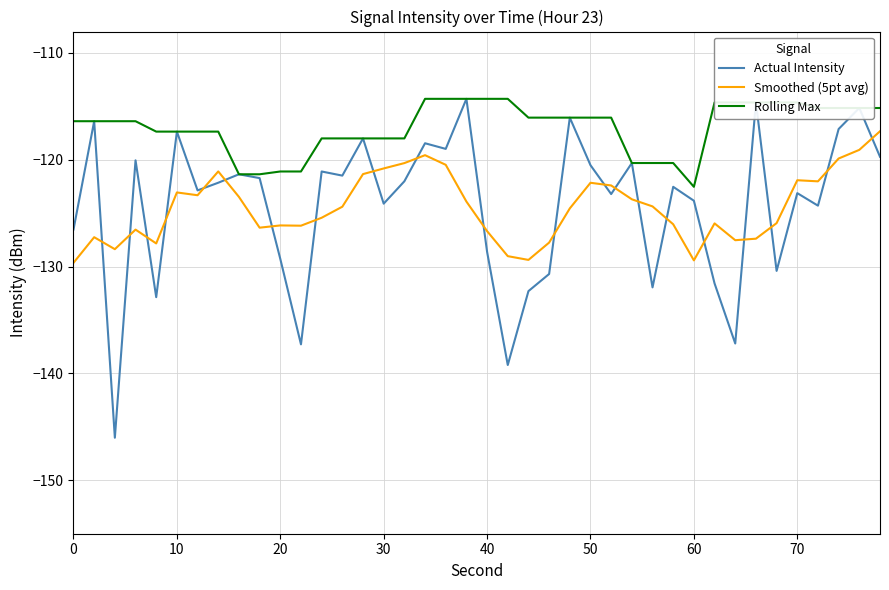

What is the maximum value shown in the chart?

-114.3